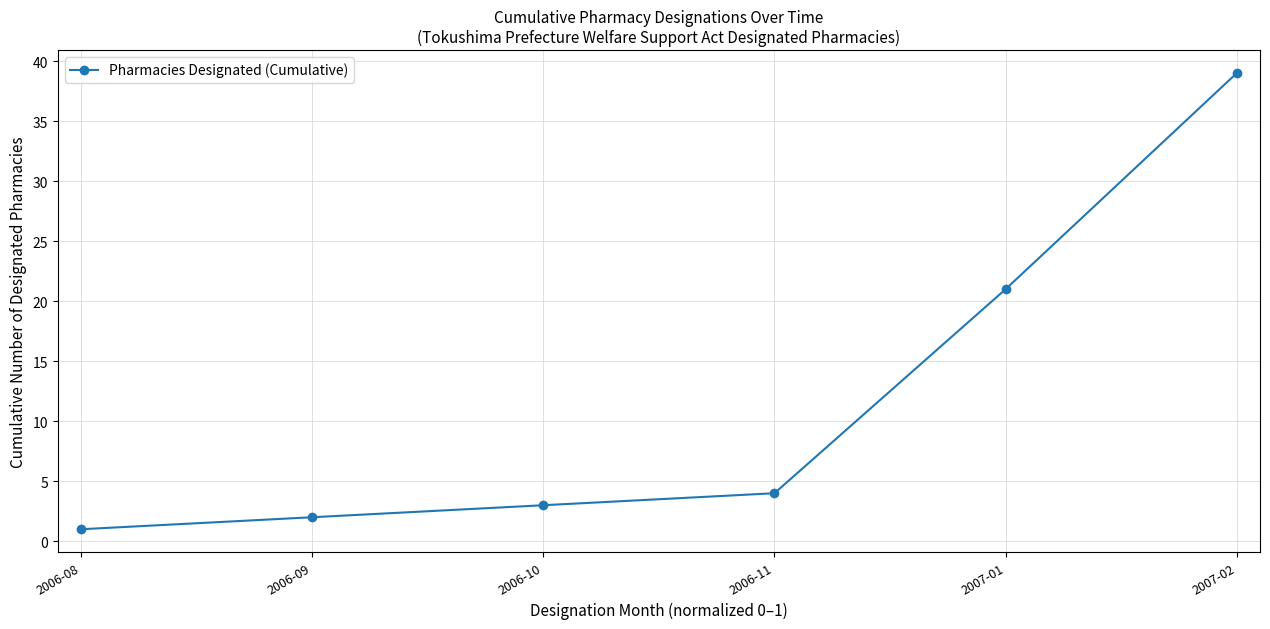

Reading left to right, extract all data points from this chart.

2006-08=1	2006-09=2	2006-10=3	2006-11=4	2007-01=21	2007-02=39